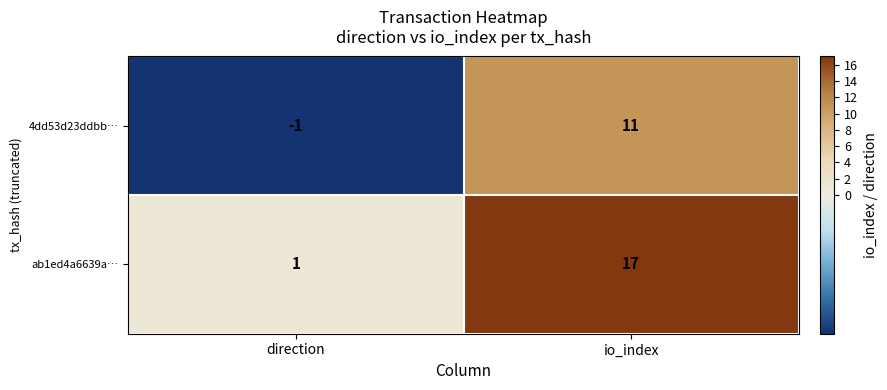

Is it true that ab1ed4a6639a… equals 2 at direction?

False